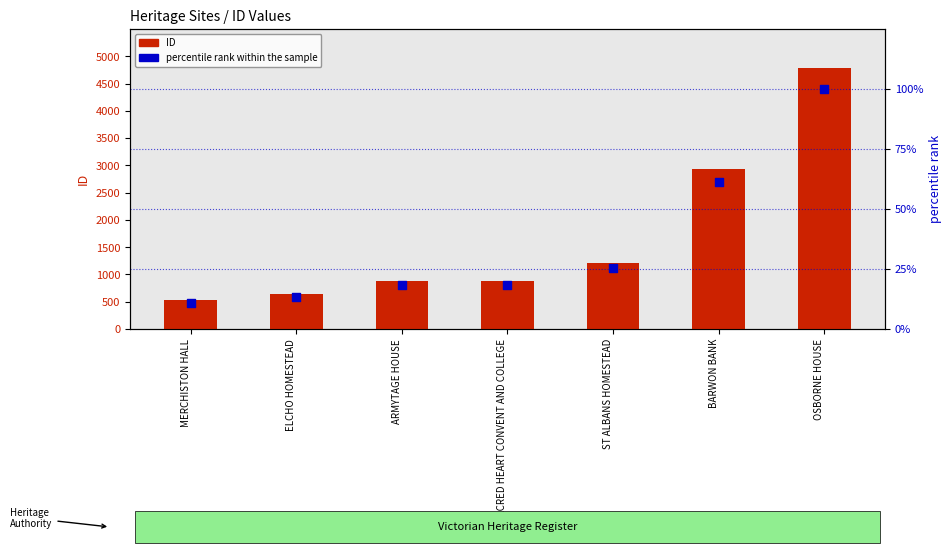

Which series has the largest total across all categories?

ID